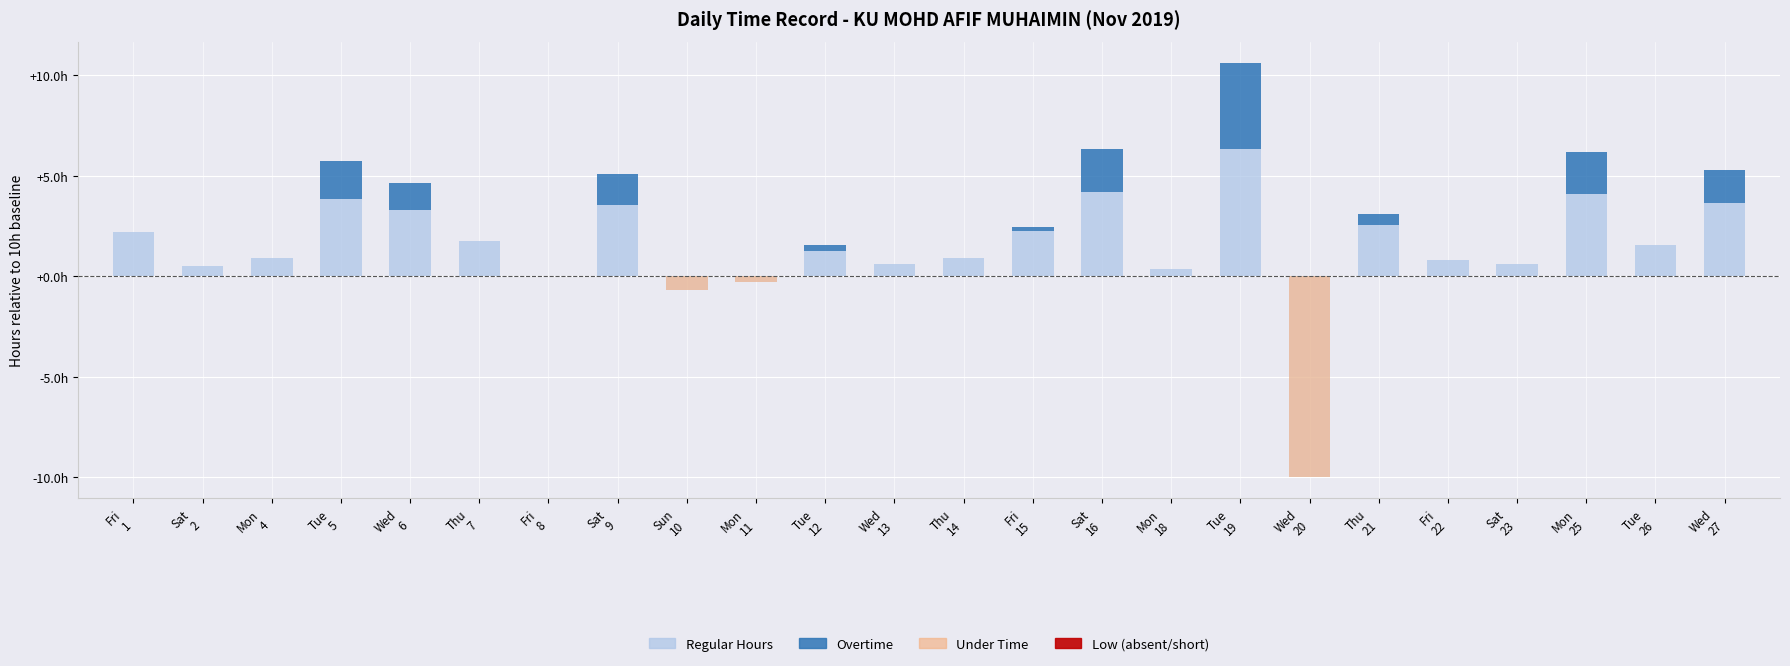

Count the number of categories in the chart.

24